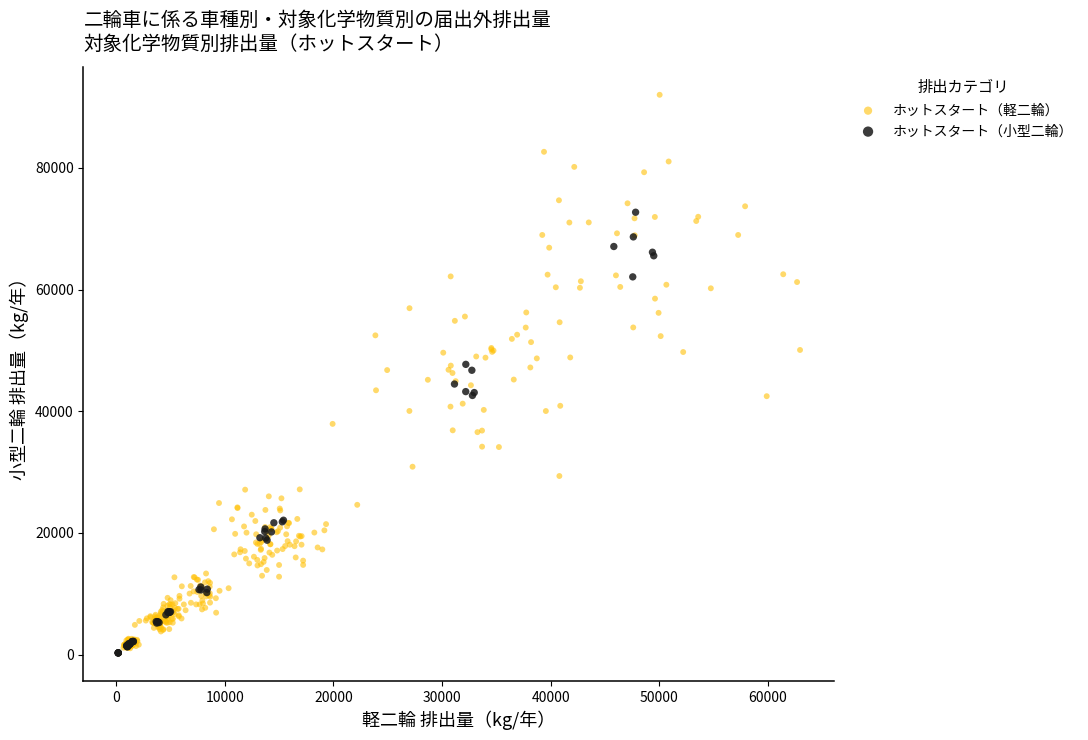

What are all the series names shown in the legend?

ホットスタート（軽二輪）, ホットスタート（小型二輪）